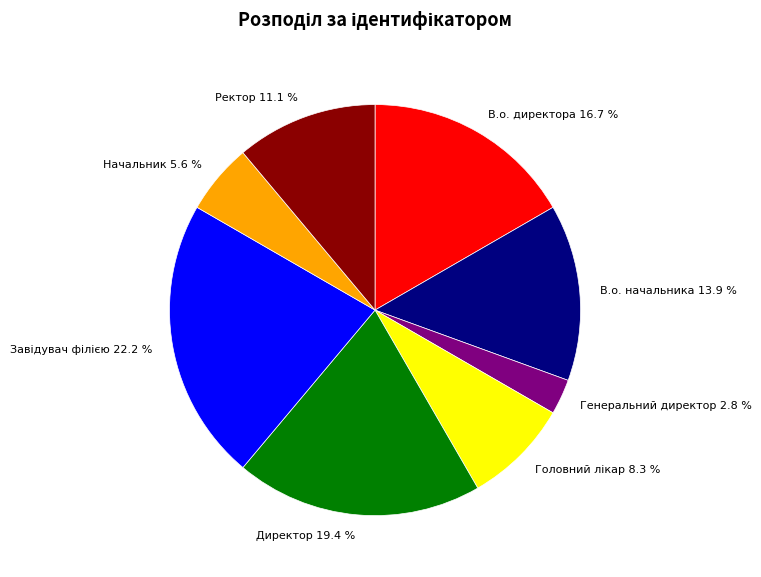

To the nearest percent, what is the average slice percentage?

12%